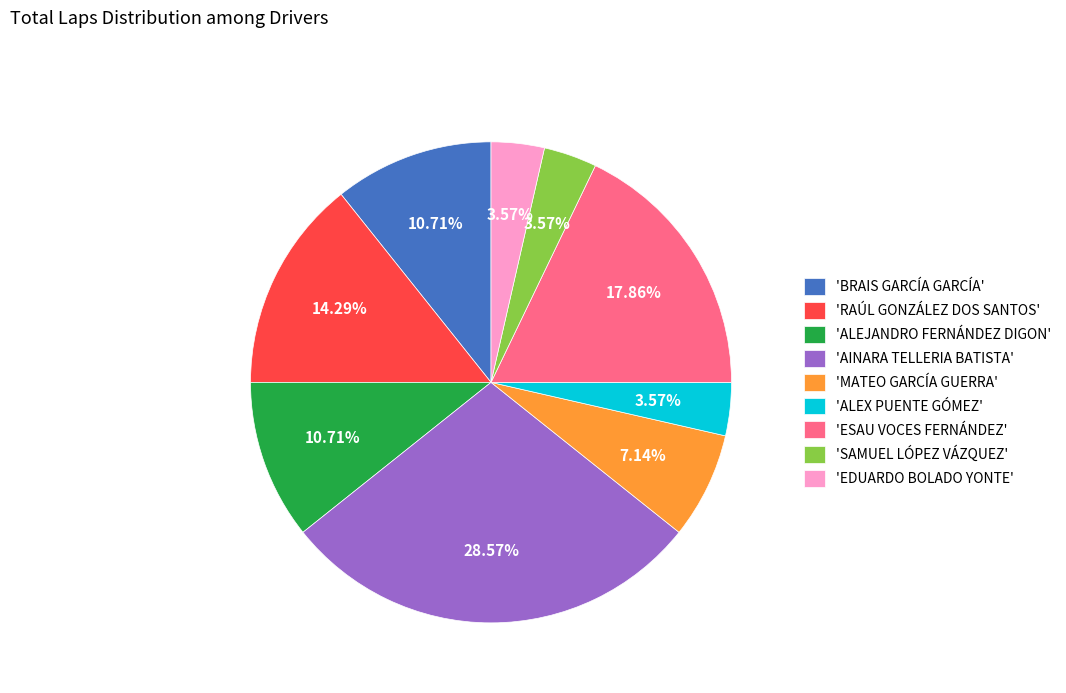

Which has a higher value, 'BRAIS GARCÍA GARCÍA' or 'EDUARDO BOLADO YONTE'?

'BRAIS GARCÍA GARCÍA'